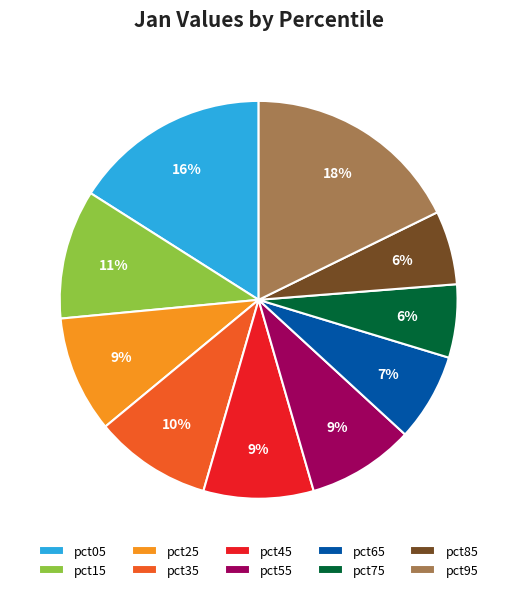

Is there a majority slice in this chart?

No